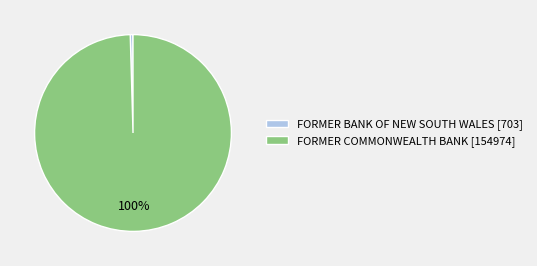

Is it true that FORMER BANK OF NEW SOUTH WALES is 0% of the pie?

True